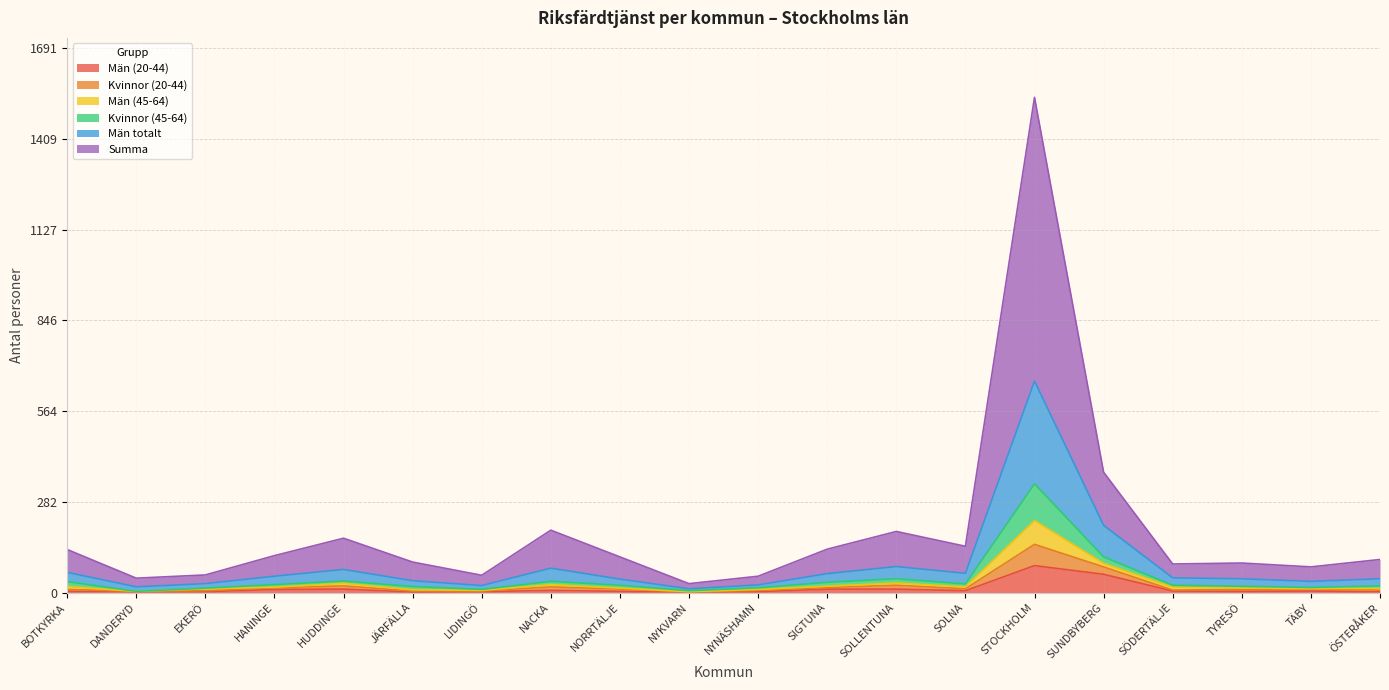

True or false: Män (45-64) and Kvinnor (45-64) intersect in this chart.

False